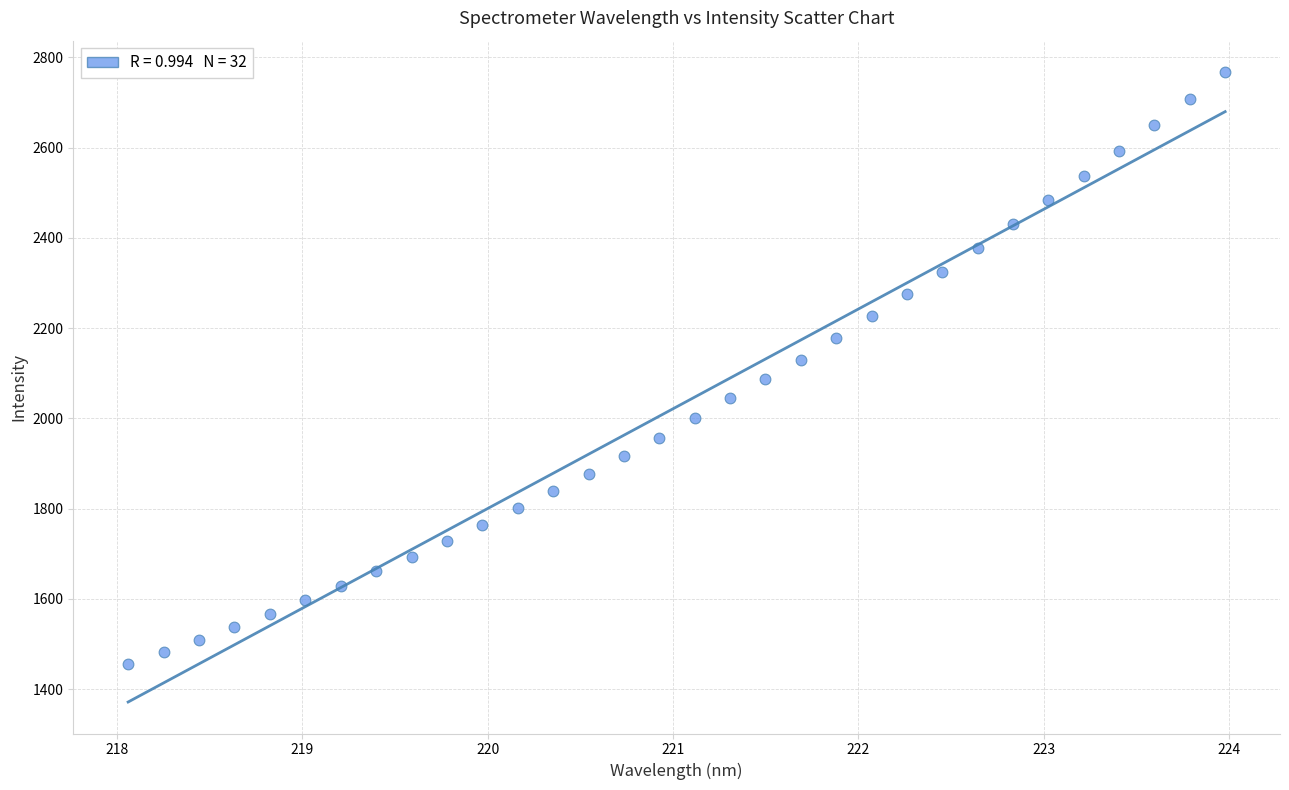

What is the range of Y values (max minus min)?

1311.4